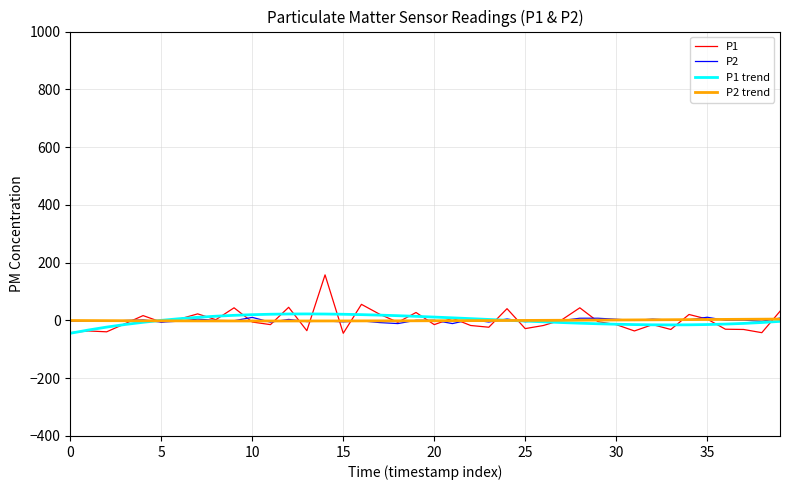

What is the smallest value displayed?

-44.5